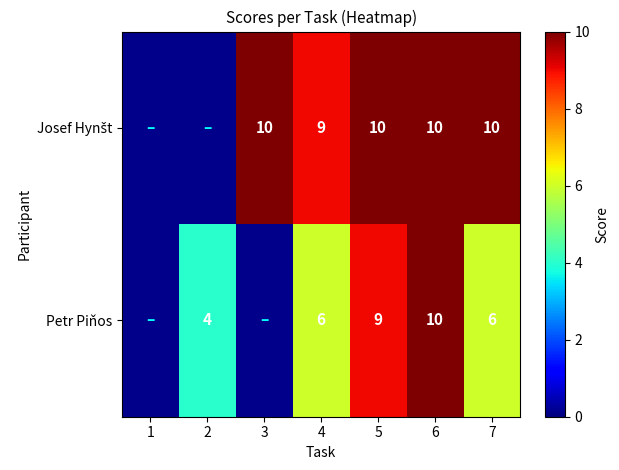

At which category does the chart reach its peak across all series?

3